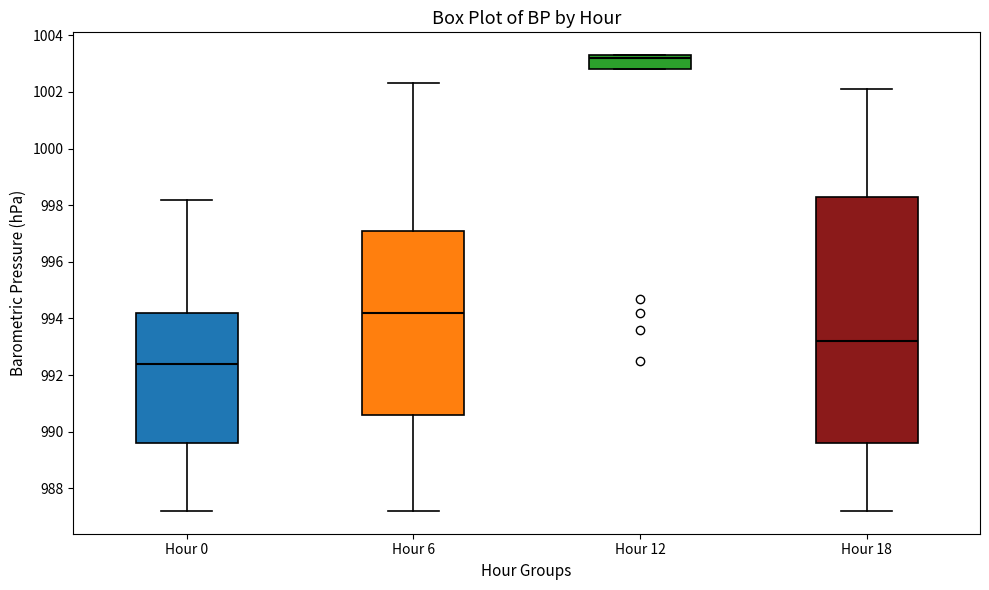

Which box is the tallest, from its lower edge to its upper edge?

Hour 18